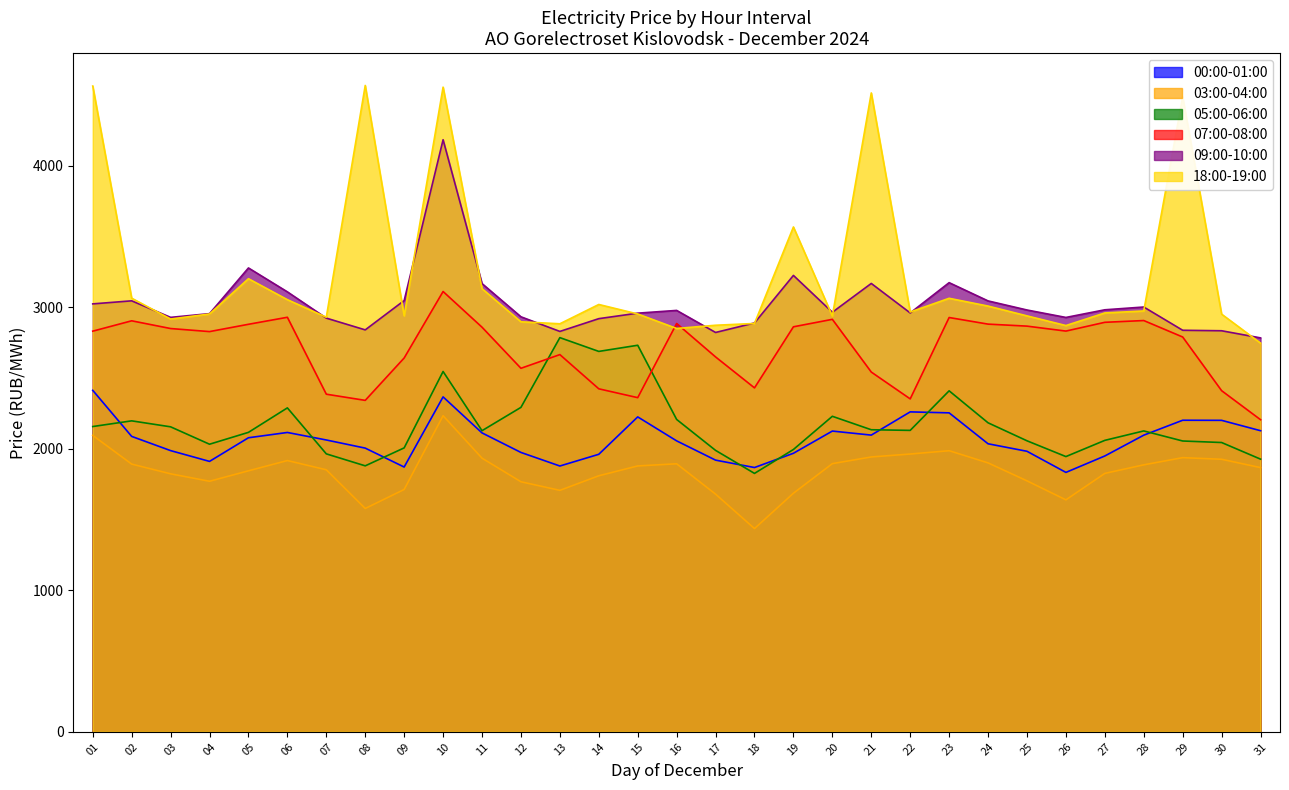

True or false: 18:00-19:00 and 05:00-06:00 intersect in this chart.

False